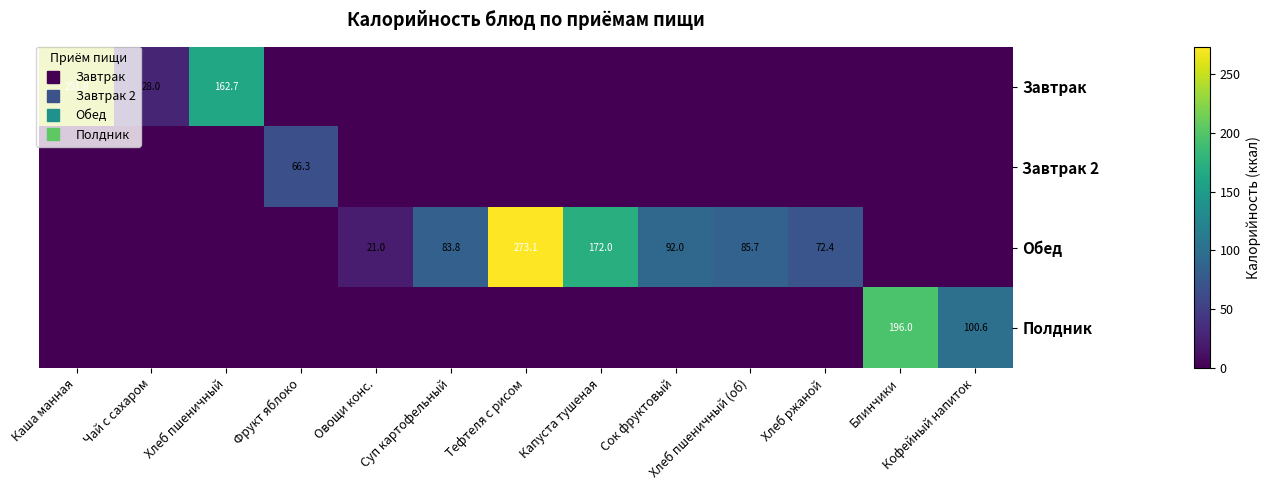

List the labels in order of Обед value, smallest first.

Каша манная, Чай с сахаром, Хлеб пшеничный, Фрукт яблоко, Блинчики, Кофейный напиток, Овощи конс., Хлеб ржаной, Суп картофельный, Хлеб пшеничный (об), Сок фруктовый, Капуста тушеная, Тефтеля с рисом